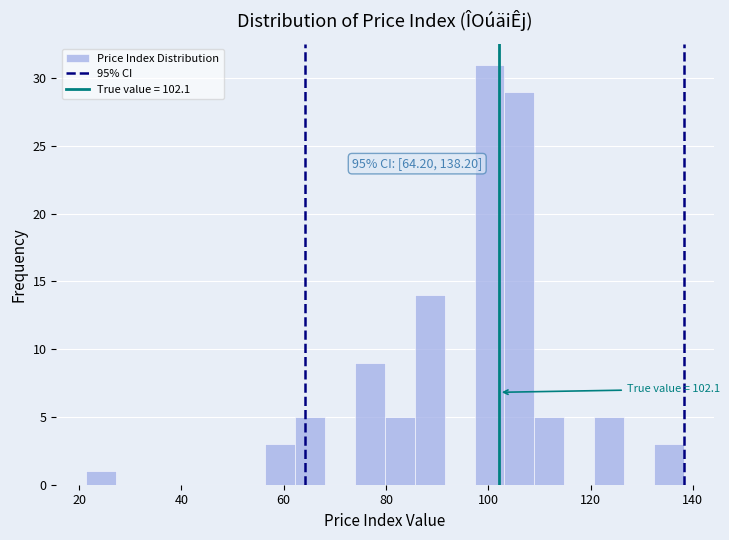

Around what value on the x-axis is the tallest bar? Give the approximate position of its centre, as read against the axis.

100